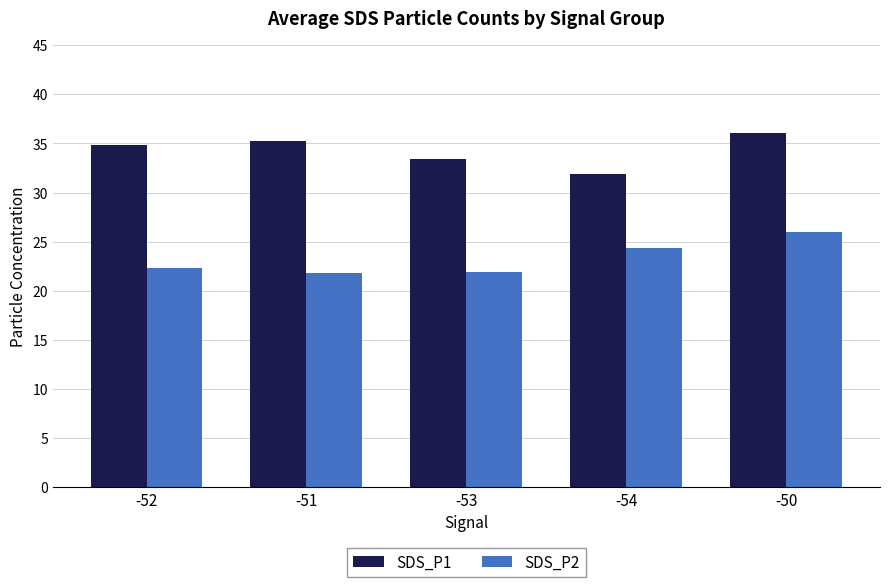

What is the difference between the SDS_P2 values at -54 and -53?

2.4